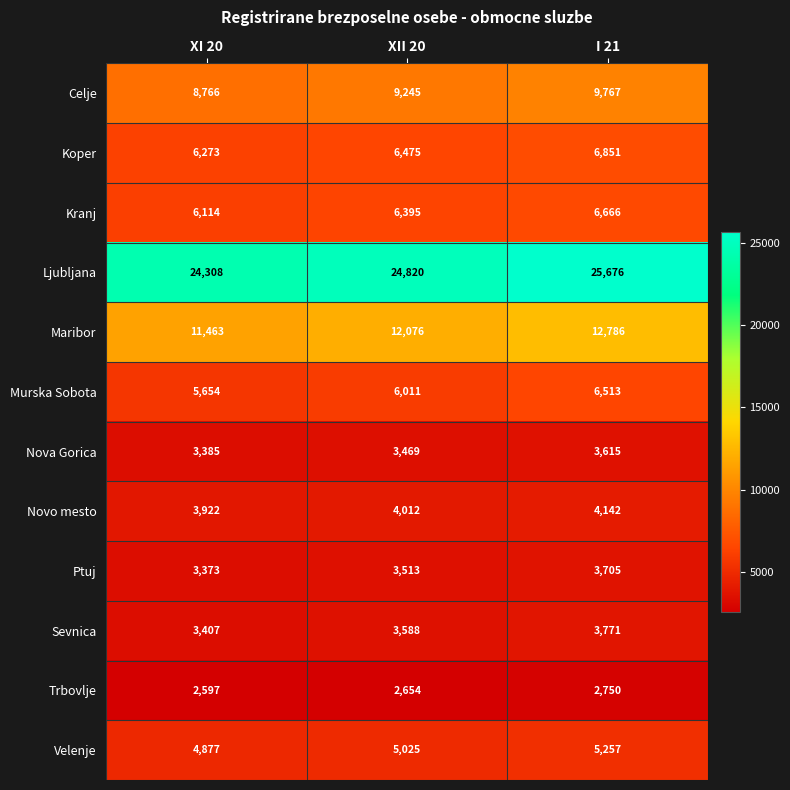

Count the Velenje values in the range 4877 to 5257.

3